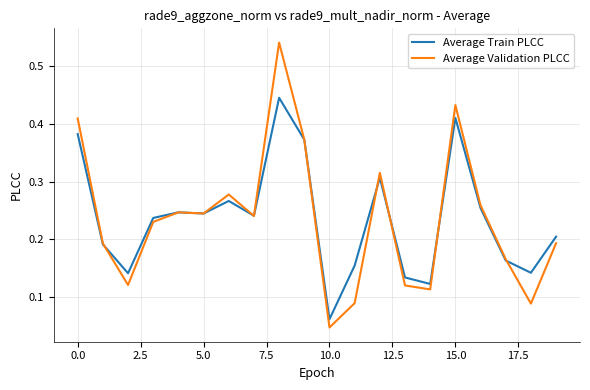

What are all the series names shown in the legend?

Average Train PLCC, Average Validation PLCC